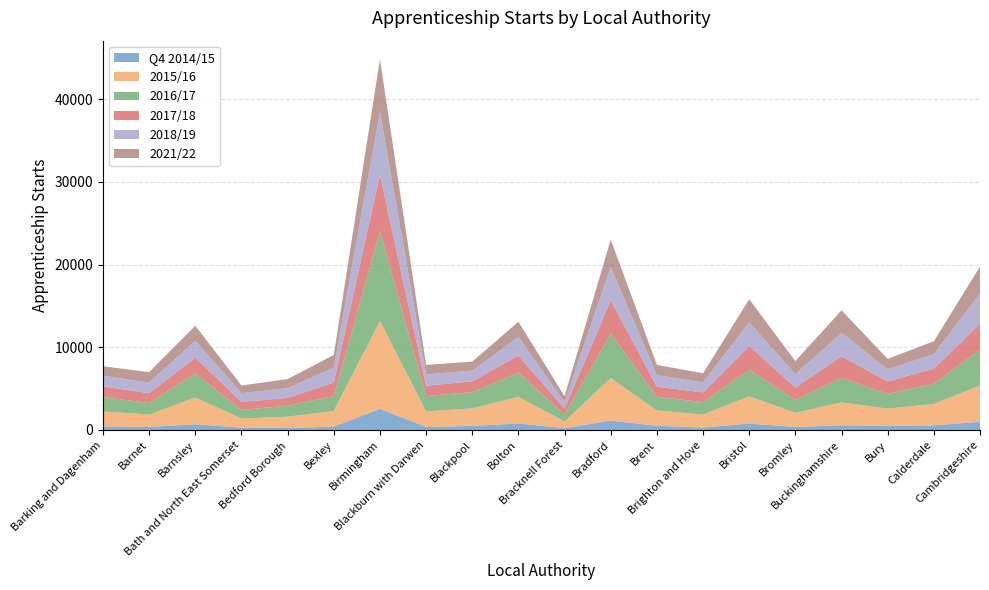

Reading left to right, what are all the values shown in this chart?

Q4 2014/15: 440	380	690	280	250	400	2560	360	500	790	210	1140	510	300	780	370	570	530	560	990
2015/16: 1790	1490	3250	1100	1360	1910	10620	1900	2110	3220	820	5150	1860	1570	3290	1710	2770	2050	2600	4400
2016/17: 1760	1390	2930	1040	1330	1790	10860	1850	1960	2930	840	5350	1640	1490	3210	1570	2960	1780	2430	4300
2017/18: 1280	1180	1870	980	940	1630	6800	1240	1320	2060	710	4040	1220	1190	2880	1480	2610	1520	1840	3160
2018/19: 1300	1280	2050	1060	1180	1810	7620	1370	1290	2240	790	4030	1400	1210	2860	1620	2850	1450	1750	3660
2021/22: 1140	1280	1810	920	1100	1530	6380	1150	1090	1850	710	3320	1240	1100	2790	1580	2710	1270	1550	3260